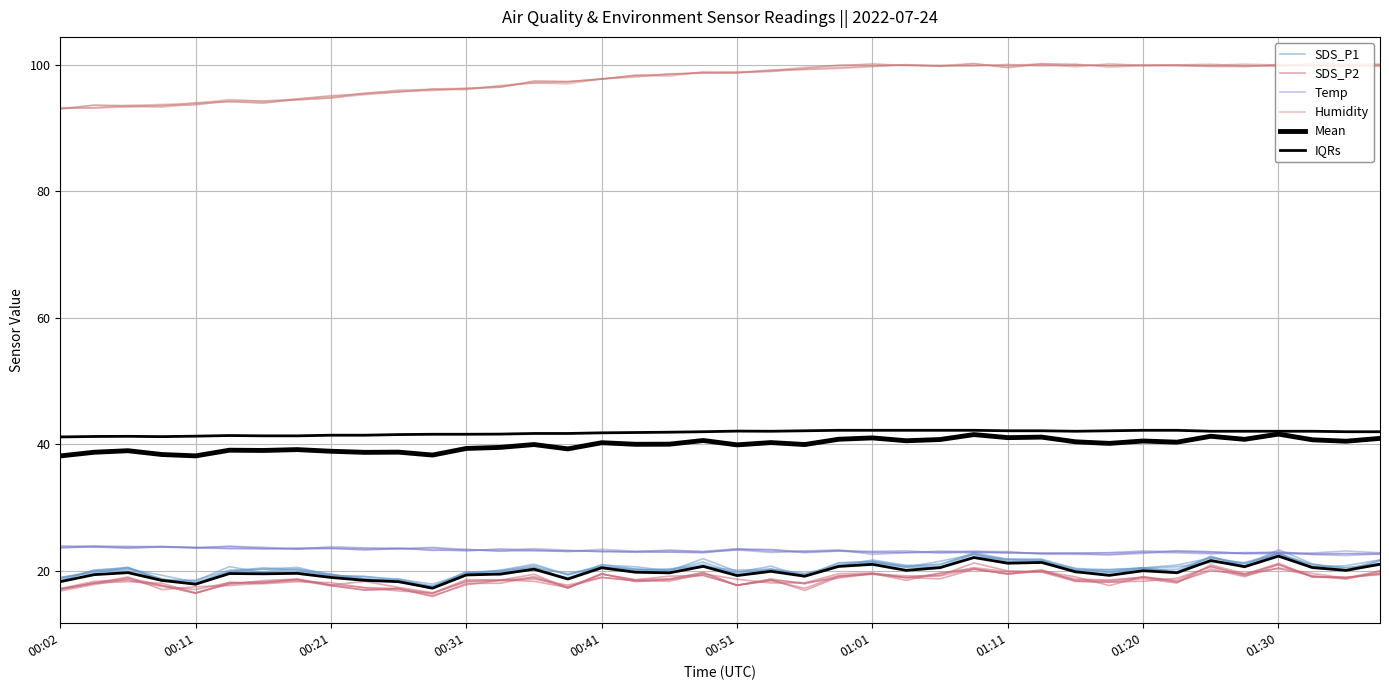

True or false: SDS_P2 and Humidity cross at least once.

False